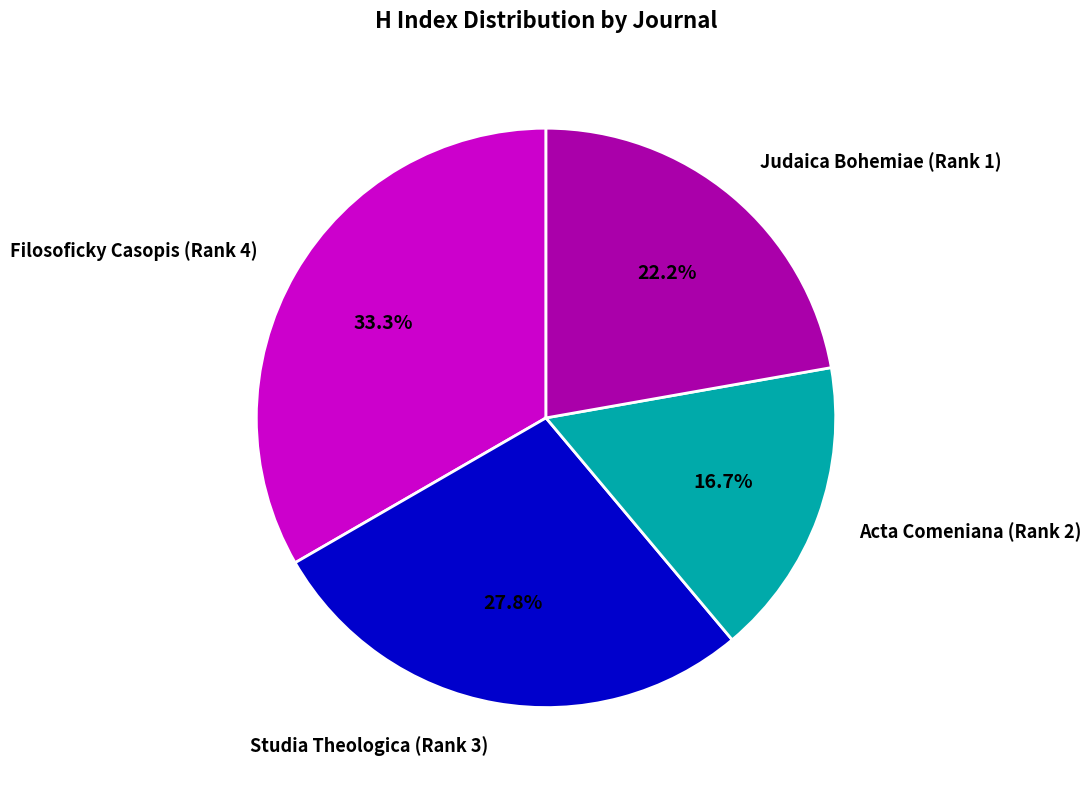

To the nearest percent, what is the difference between the Filosoficky Casopis (Rank 4) and Studia Theologica (Rank 3) slice percentages?

6%